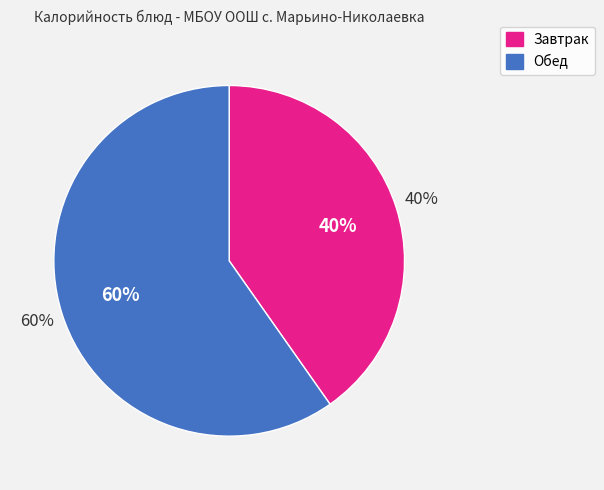

Does Оладьи с повидлом account for over 50% of the chart?

No